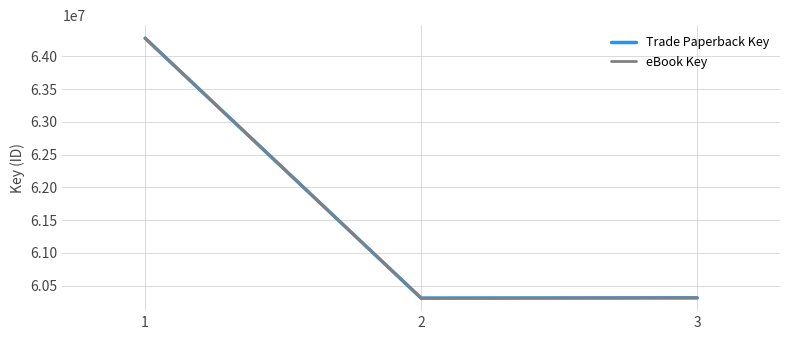

What is the approximate value of Trade Paperback Key at 3?

60313706